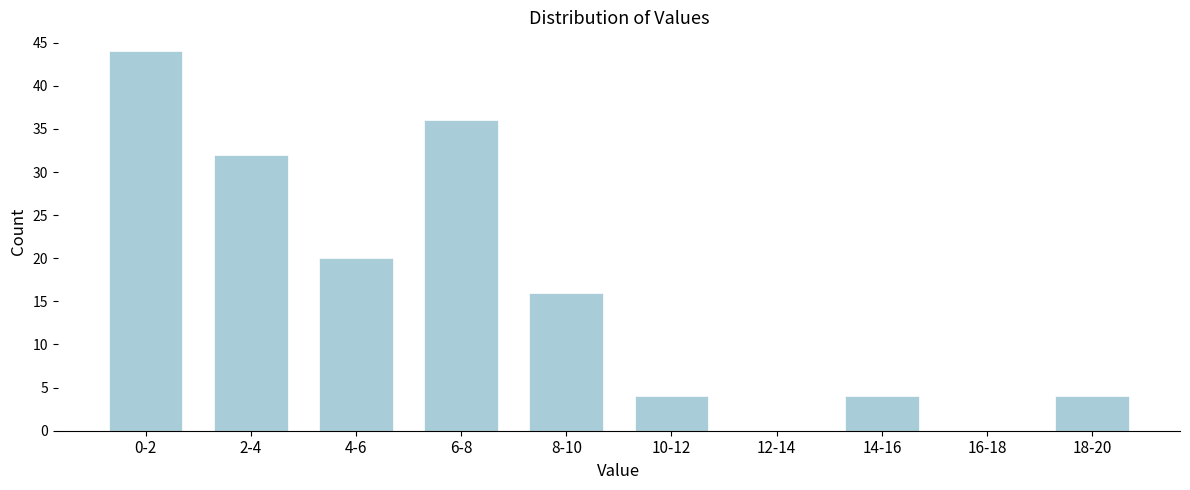

Reading left to right, extract all data points from this chart.

0-2=44	2-4=32	4-6=20	6-8=36	8-10=16	10-12=4	12-14=0	14-16=4	16-18=0	18-20=4